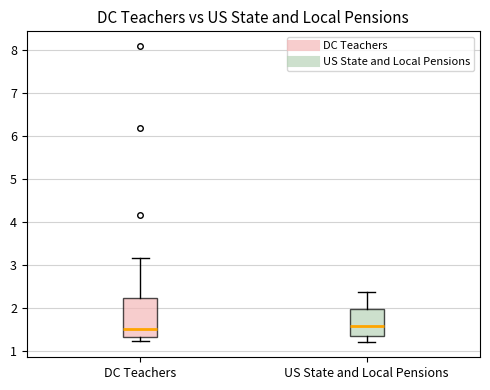

Reading left to right, read every box against the y-axis: the position of its median line, the range the box covers, and the ends of its whiskers. The values are not printed on the chart, so give them approximately, as read against the axis.

DC Teachers: median 1.5, box 1.3 to 2.2, whiskers 1.2 to 3.2
US State and Local Pensions: median 1.6, box 1.4 to 2.0, whiskers 1.2 to 2.4